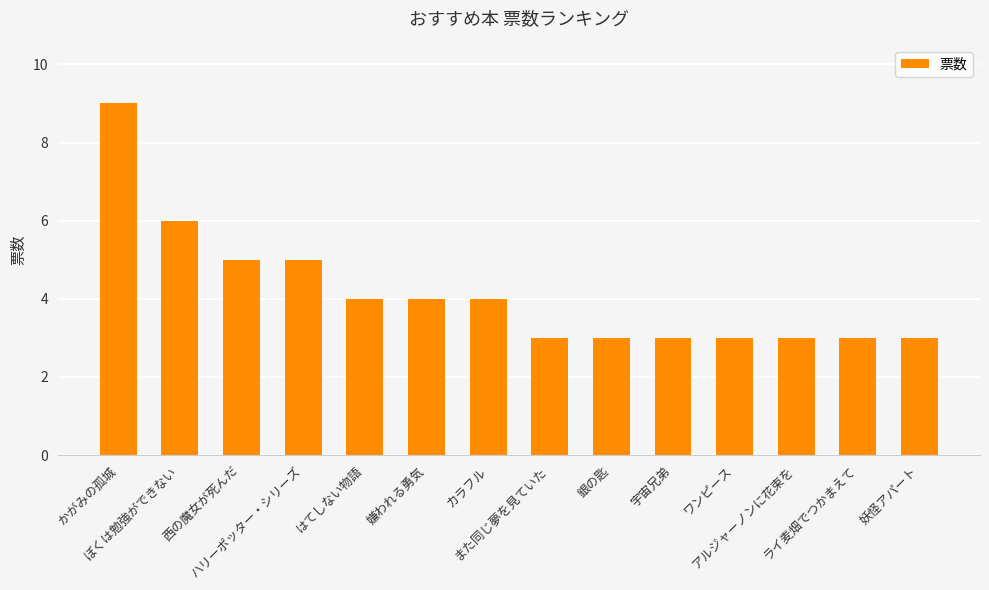

What is the change in value from 西の魔女が死んだ to カラフル?

-1